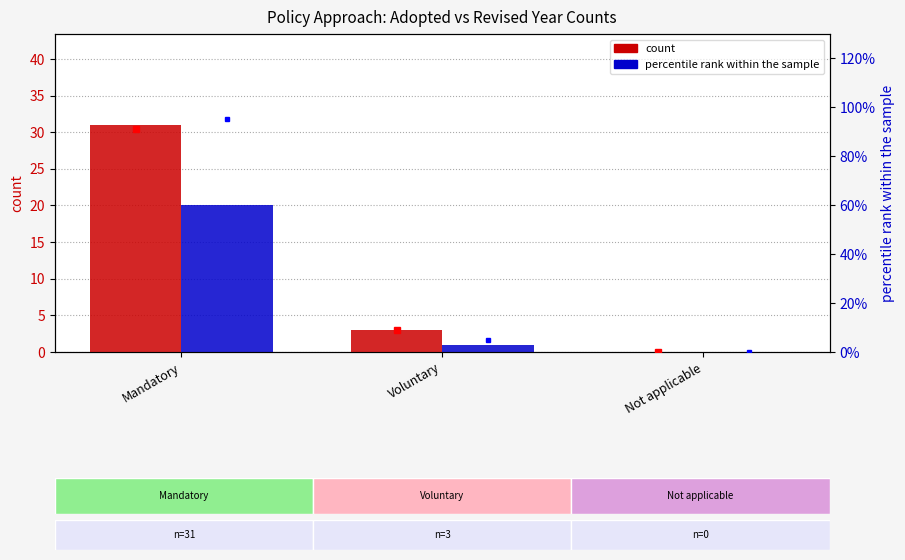

Rank the categories by count (Adopted) value from highest to lowest.

Mandatory, Voluntary, Not applicable